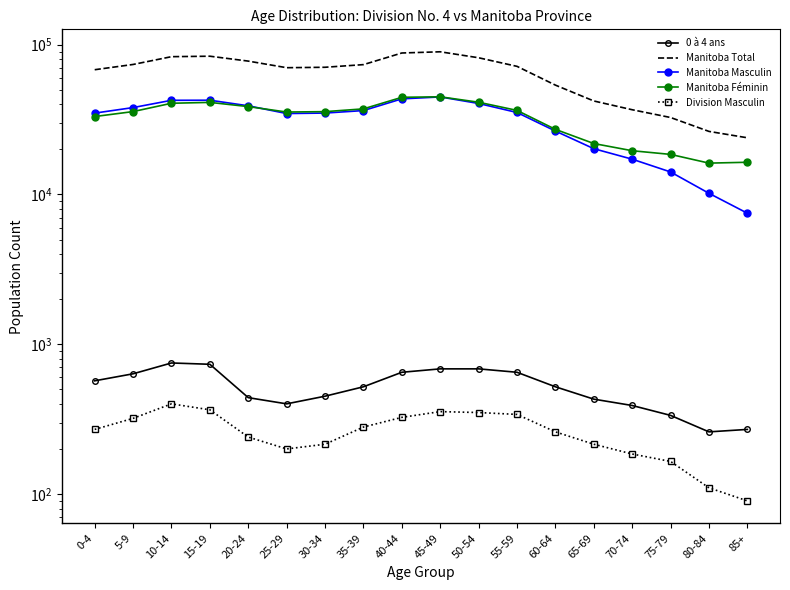

Reading left to right, what are all the values shown in this chart?

0 à 4 ans: 0-4=570	5-9=635	10-14=750	15-19=735	20-24=440	25-29=400	30-34=450	35-39=520	40-44=650	45-49=685	50-54=685	55-59=650	60-64=520	65-69=430	70-74=390	75-79=335	80-84=260	85+=270
Manitoba Total: 0-4=68105	5-9=73840	10-14=83235	15-19=83825	20-24=77750	25-29=70250	30-34=70720	35-39=73660	40-44=88080	45-49=89730	50-54=81845	55-59=71730	60-64=53750	65-69=42120	70-74=36810	75-79=32665	80-84=26380	85+=23915
Manitoba Masculin: 0-4=34945	5-9=38055	10-14=42560	15-19=42615	20-24=39115	25-29=34720	30-34=34975	35-39=36350	40-44=43515	45-49=44820	50-54=40530	55-59=35285	60-64=26525	65-69=20225	70-74=17210	75-79=14140	80-84=10185	85+=7500
Manitoba Féminin: 0-4=33155	5-9=35780	10-14=40670	15-19=41210	20-24=38635	25-29=35530	30-34=35750	35-39=37310	40-44=44565	45-49=44910	50-54=41315	55-59=36440	60-64=27225	65-69=21895	70-74=19600	75-79=18525	80-84=16200	85+=16415
Division Masculin: 0-4=270	5-9=320	10-14=400	15-19=365	20-24=240	25-29=200	30-34=215	35-39=280	40-44=325	45-49=355	50-54=350	55-59=340	60-64=260	65-69=215	70-74=185	75-79=165	80-84=110	85+=90